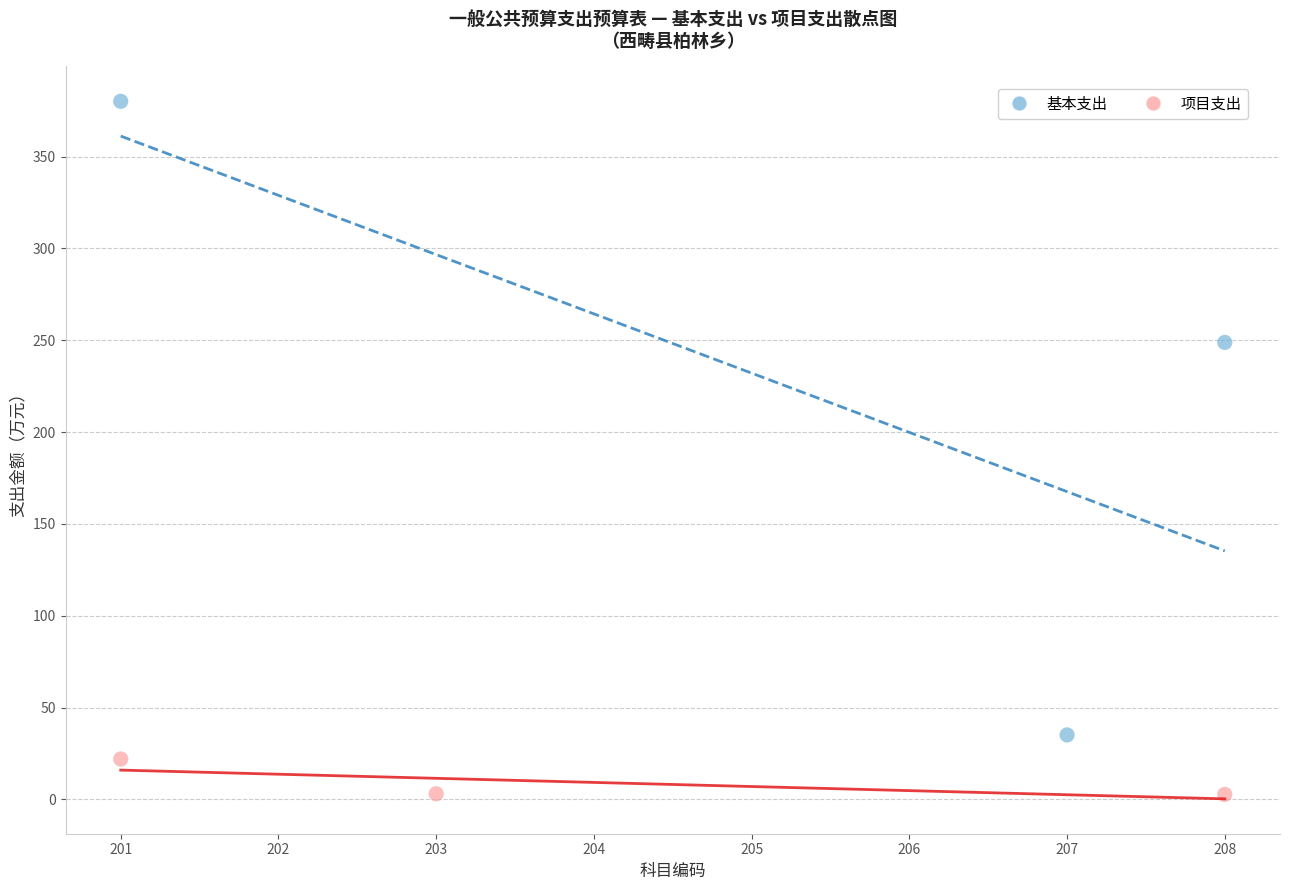

Which series contains the lowest Y value?

项目支出